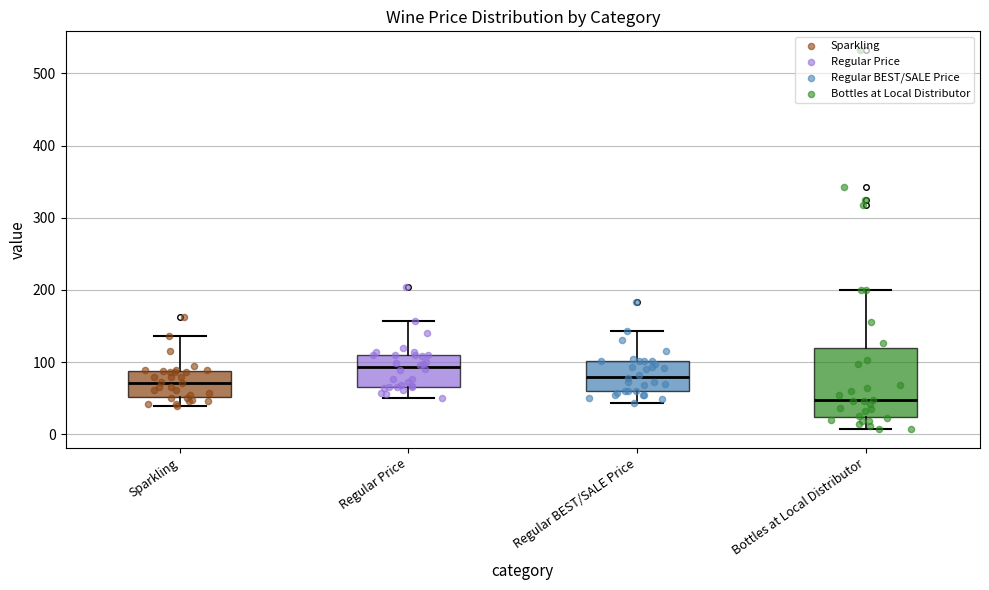

Which box is the tallest, from its lower edge to its upper edge?

Bottles at Local Distributor